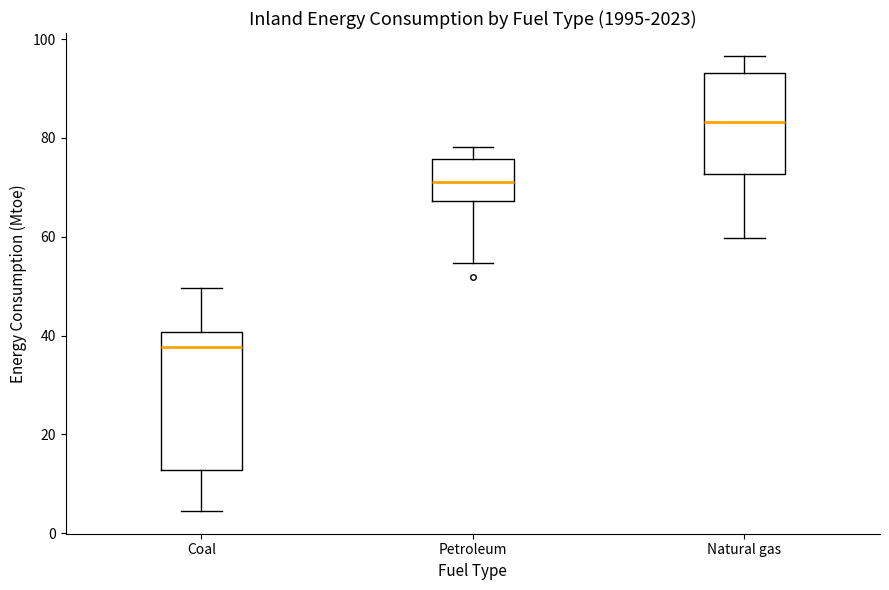

Which box's median line is the highest?

Natural gas